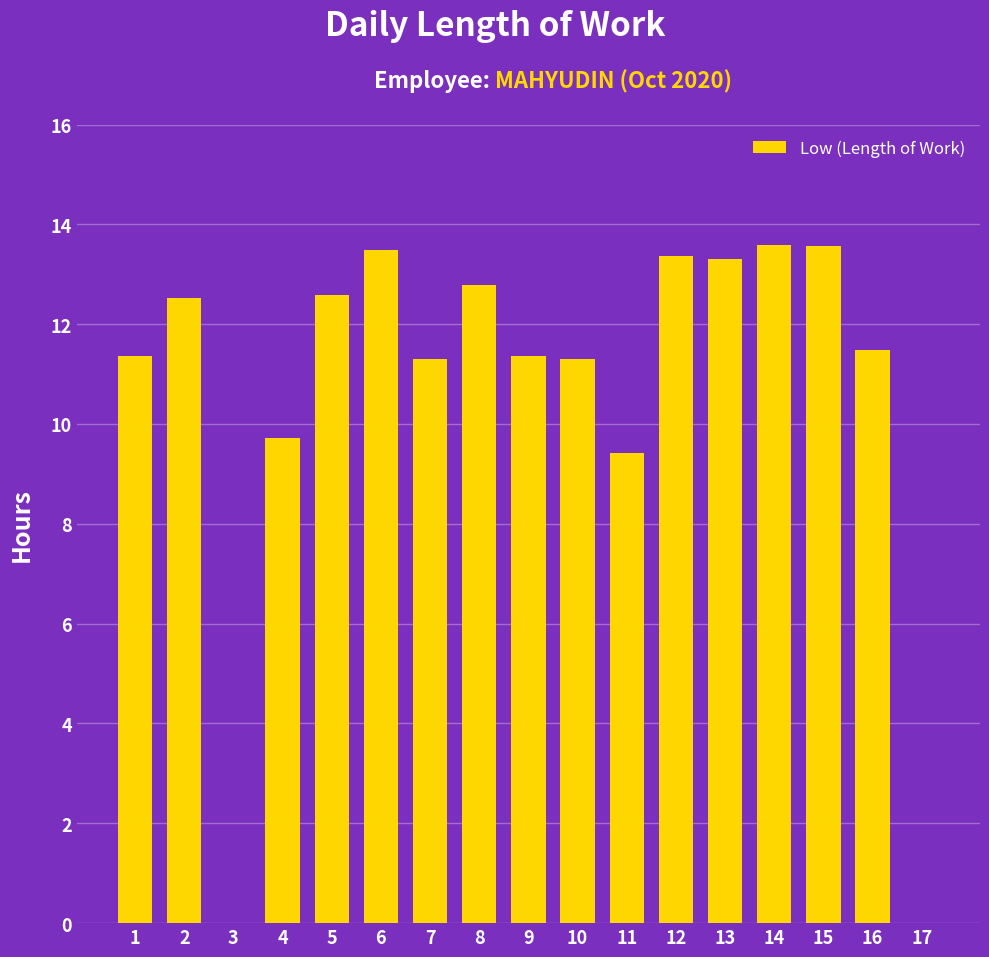

What is the sum of the values at 2 and 9?

23.9